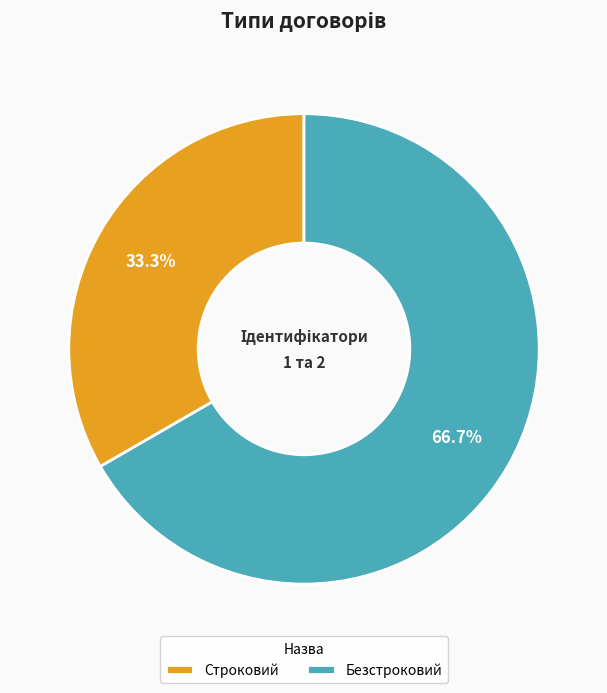

How many segments does this pie chart have?

2